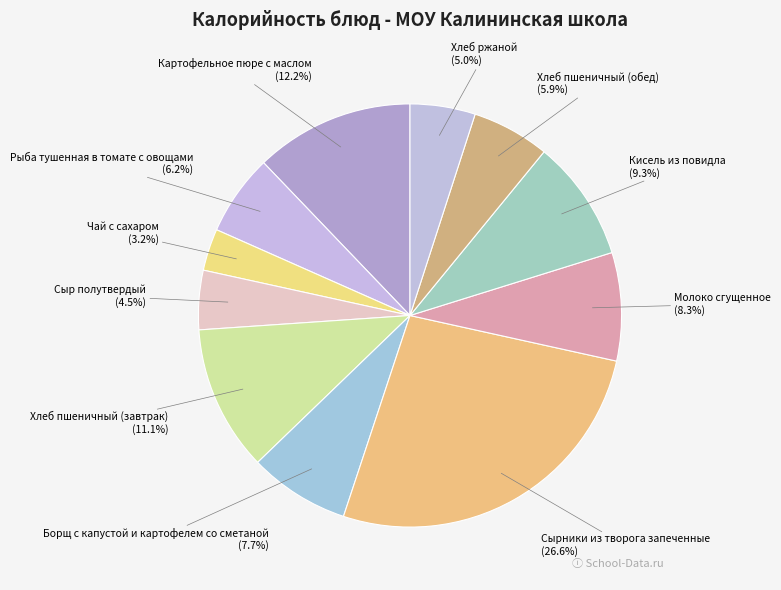

What is the largest slice in the pie chart?

Сырники из творога запеченные